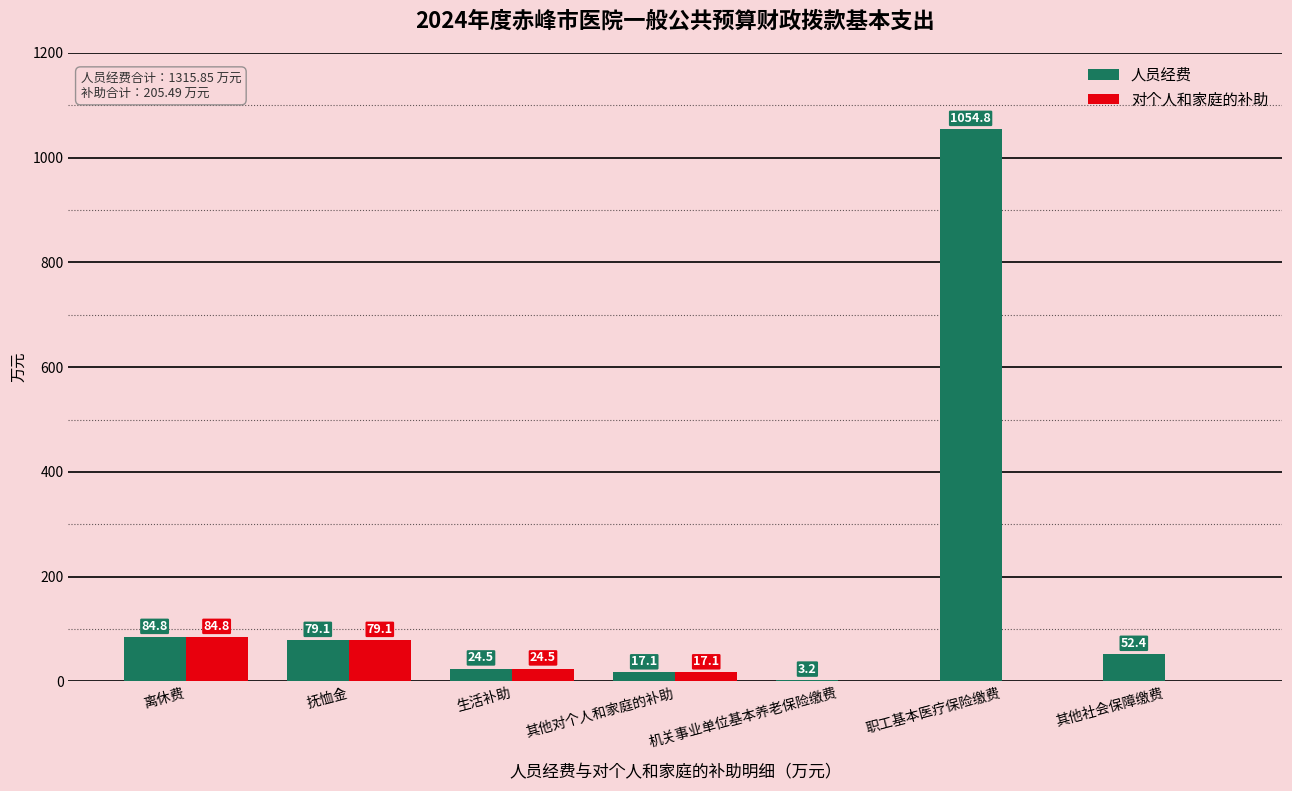

What is the difference between the 对个人和家庭的补助 values at 职工基本医疗保险缴费 and 生活补助?

24.5